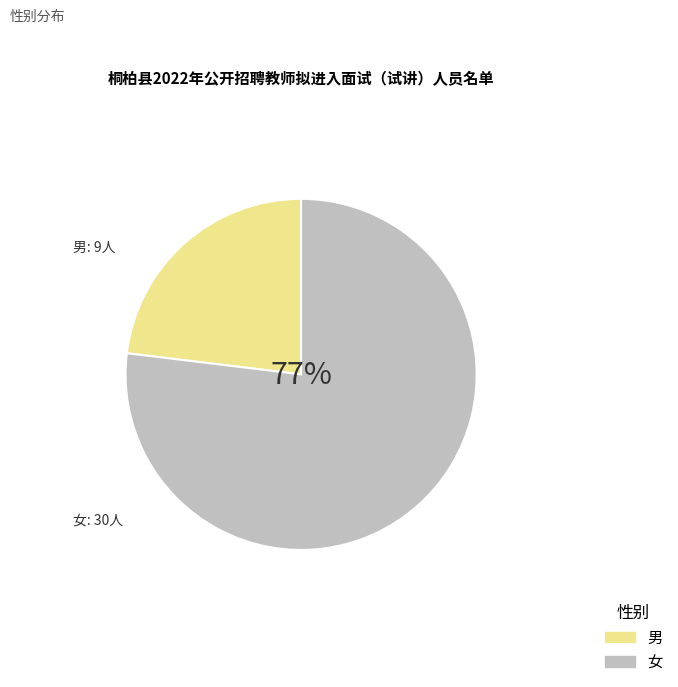

Approximately how many times larger is the value at 女 compared to 男?

3.3